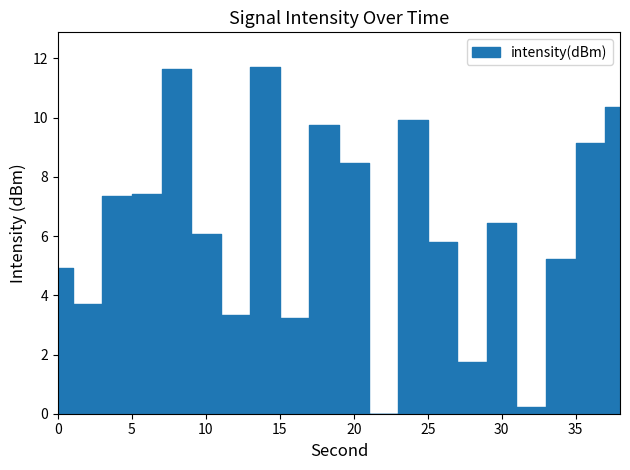

Between 8 and 4, which is larger?

8